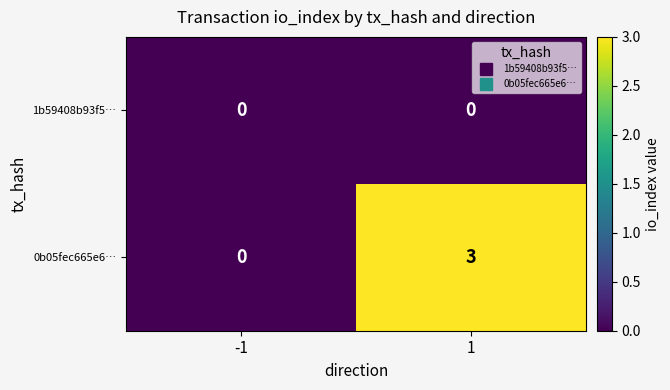

What is the total value across all series at 1?

3